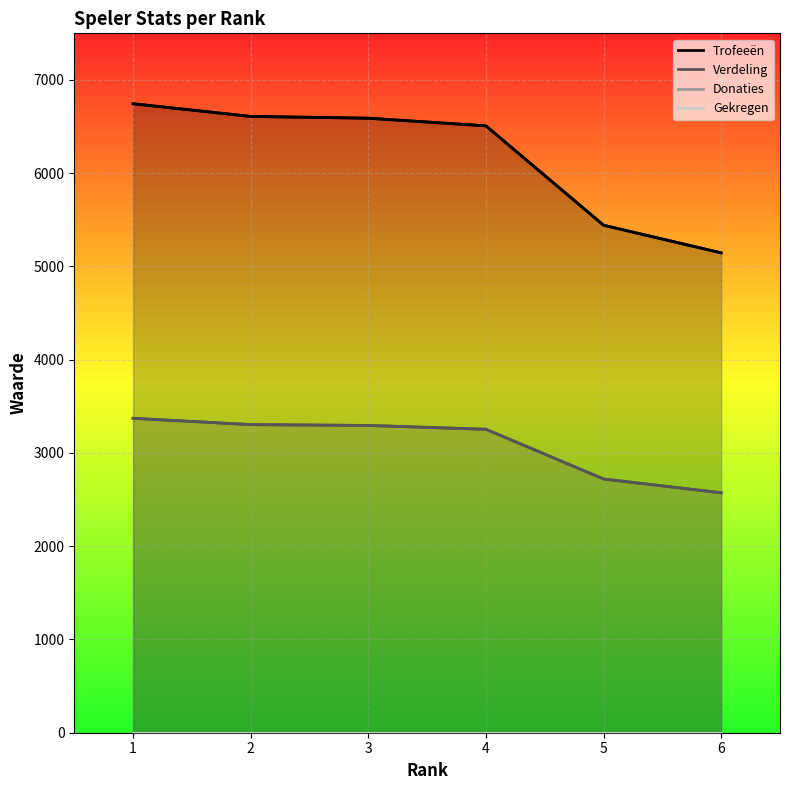

Is it true that Trofeeën equals 8163 at 6?

False